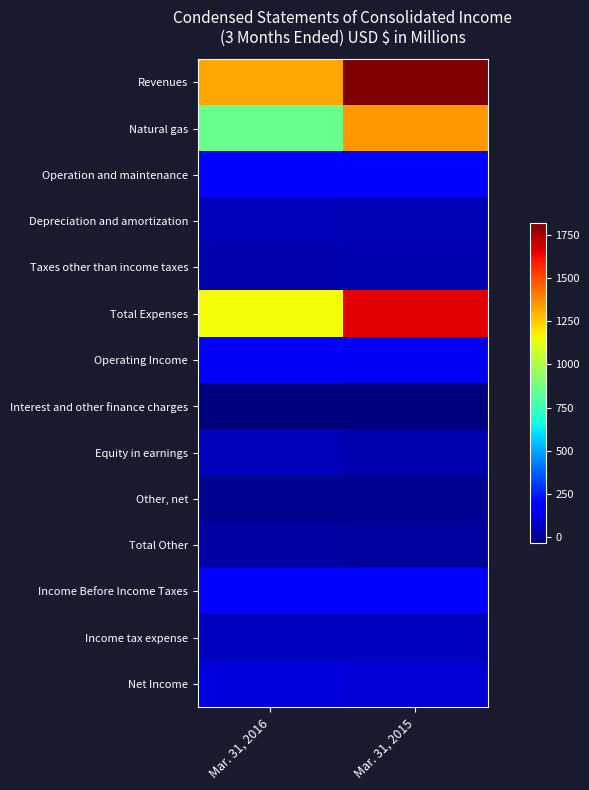

How many distinct data groups are displayed?

14